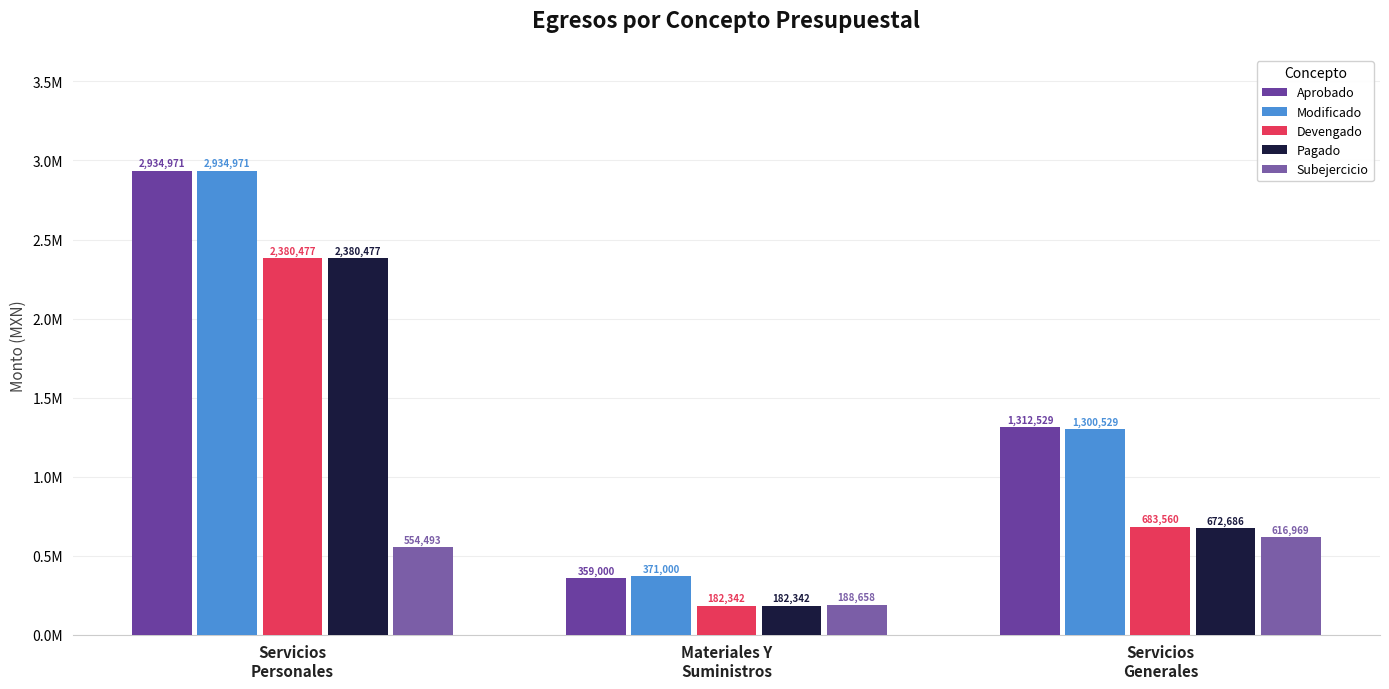

List the series in order of their peak value, lowest first.

Subejercicio, Devengado, Pagado, Aprobado, Modificado